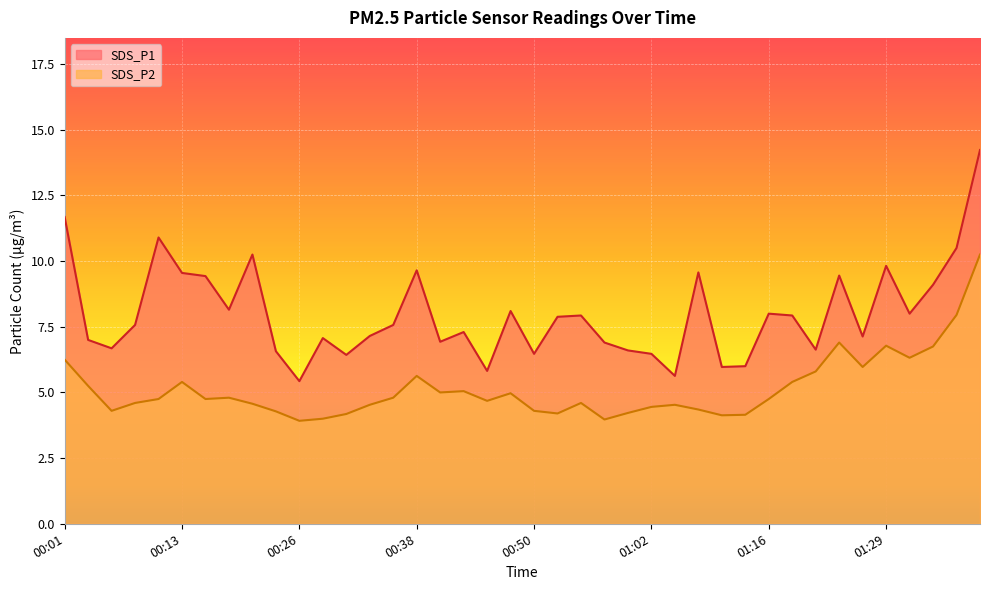

At which category does the chart reach its minimum across all series?

00:26